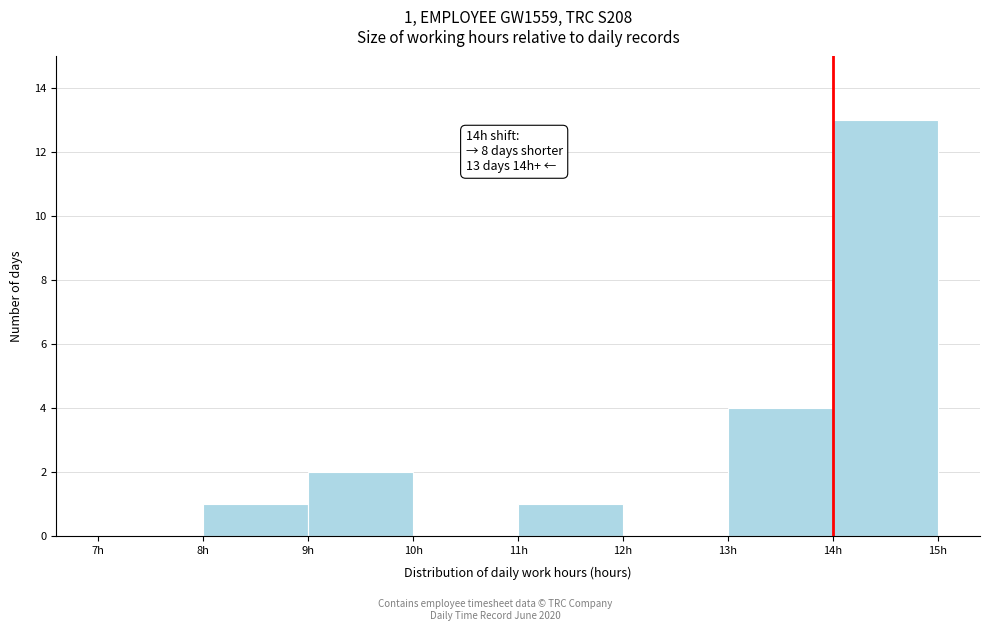

Which range on the x-axis has the tallest bar?

14 to 15